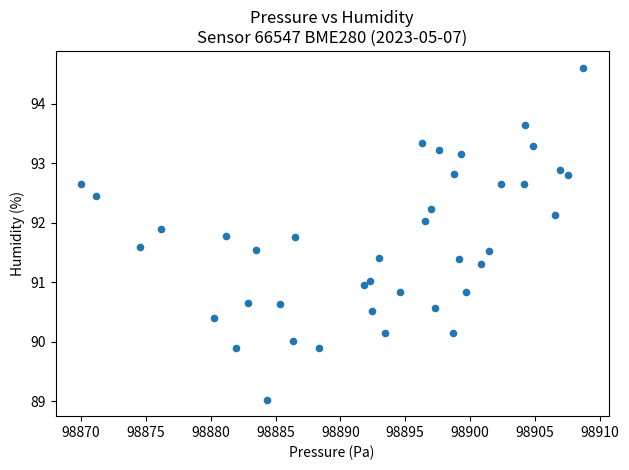

What is the range of X values (max minus min)?

38.8